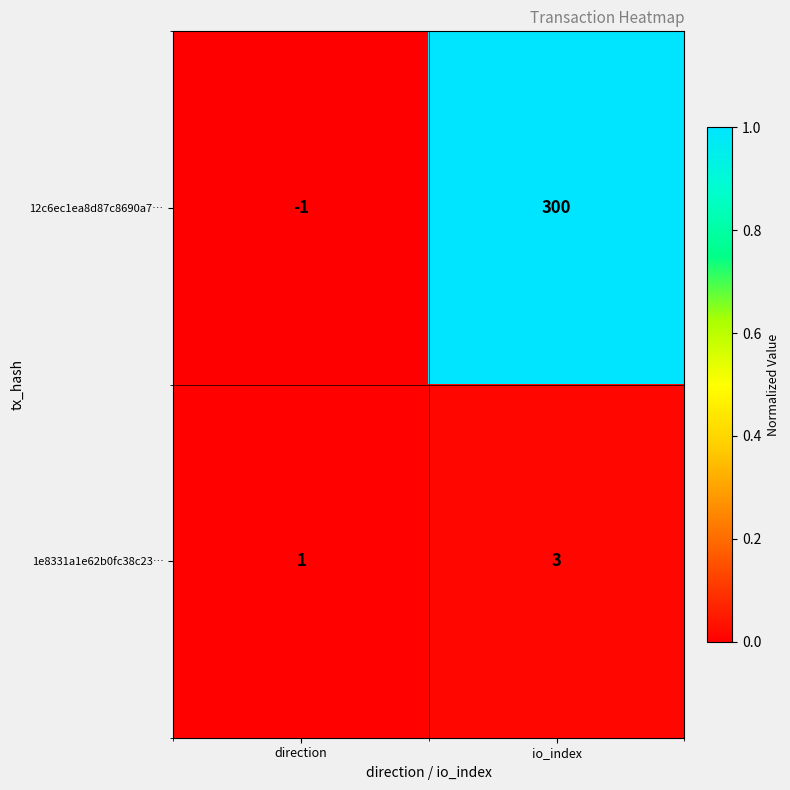

Which series changed the most between direction and io_index?

12c6ec1ea8d87c8690a7…